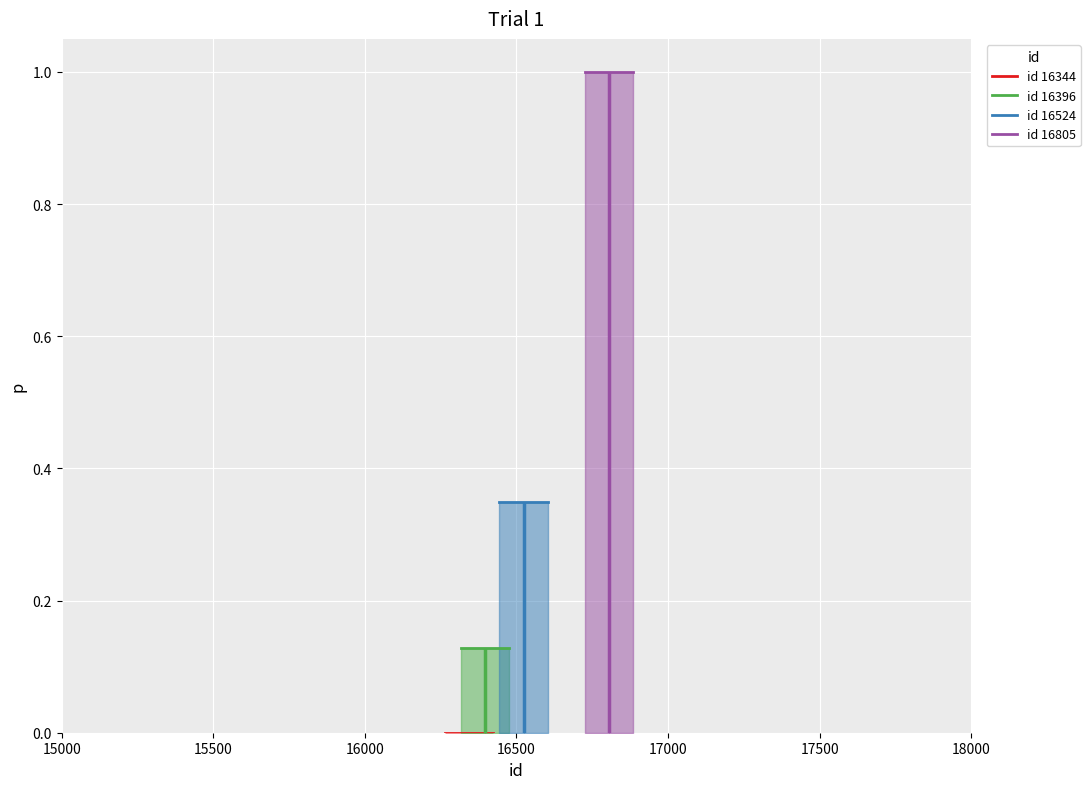

What is the sum of all id 16524 values?

0.7